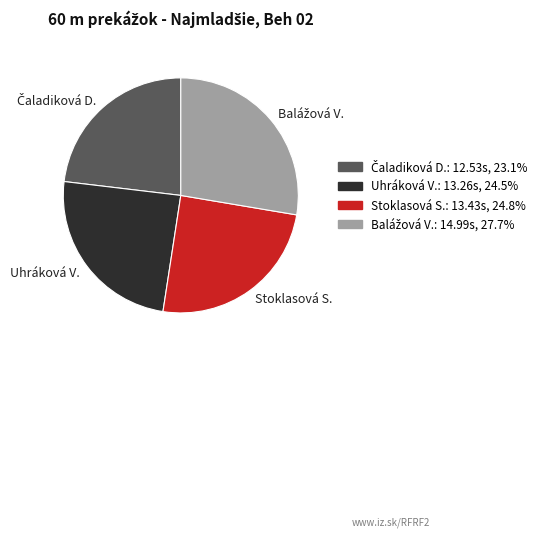

Does any single category account for the majority?

No